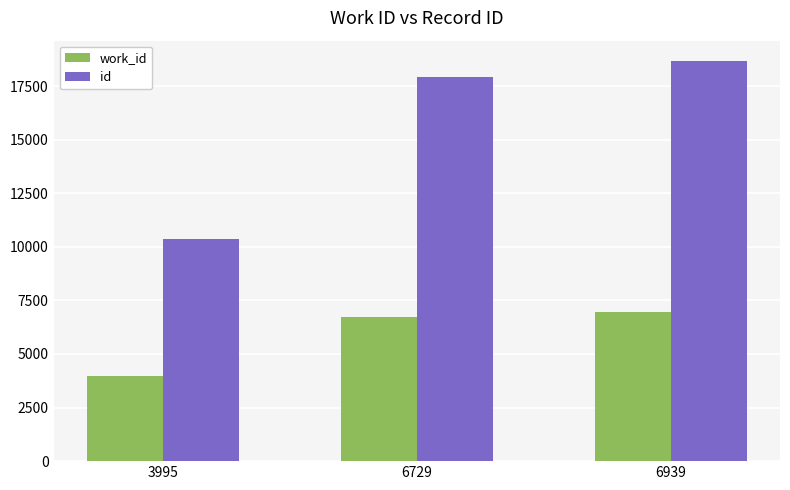

Does the chart contain any negative values?

No